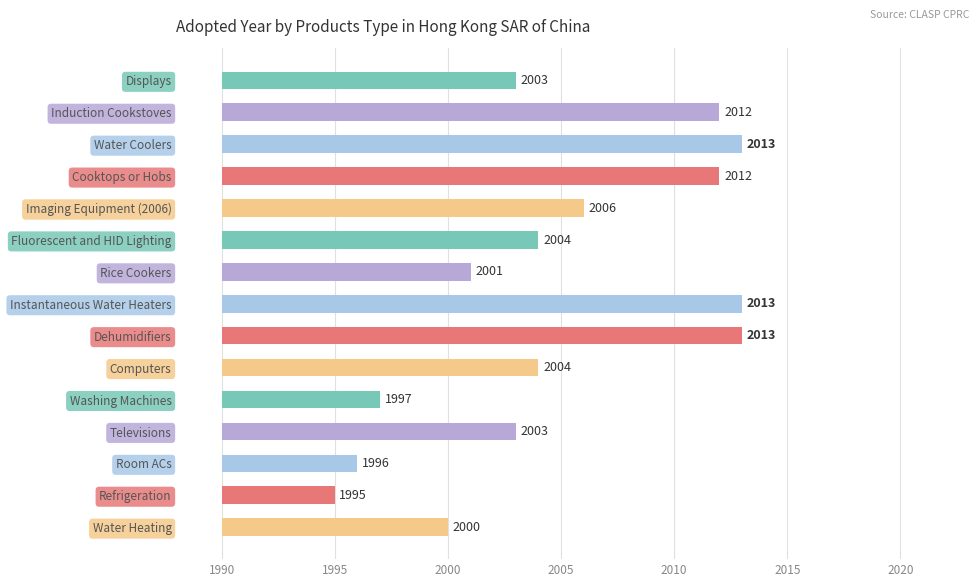

The value at Displays is 18. True or false?

False